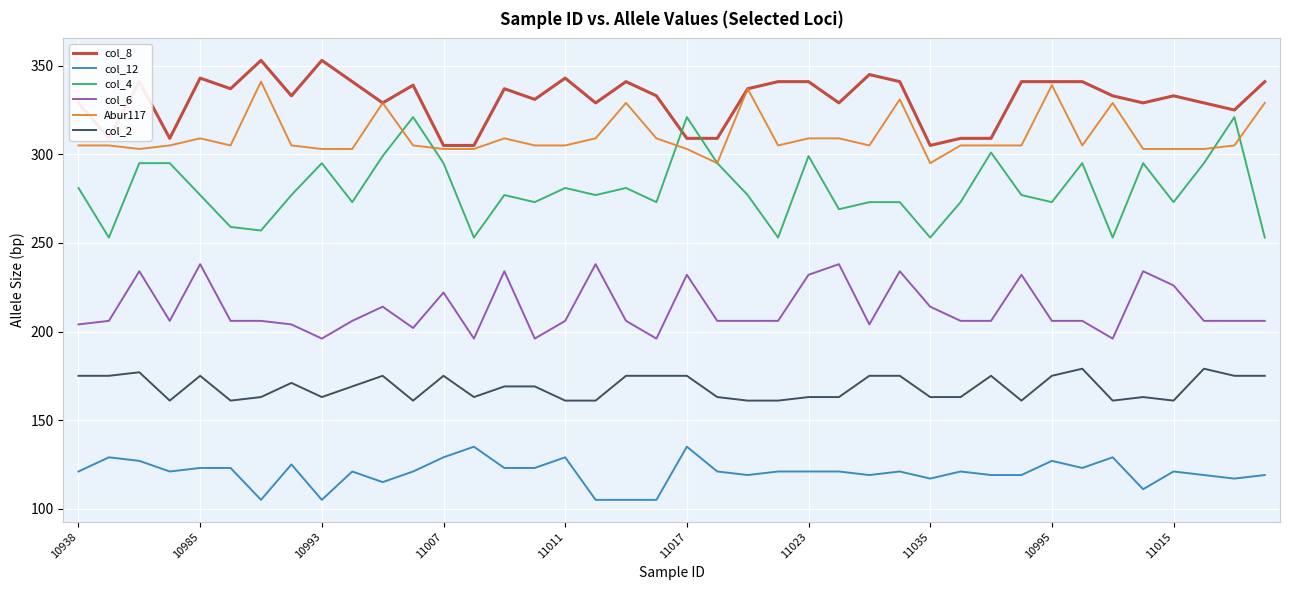

True or false: col_8 and col_6 intersect in this chart.

False